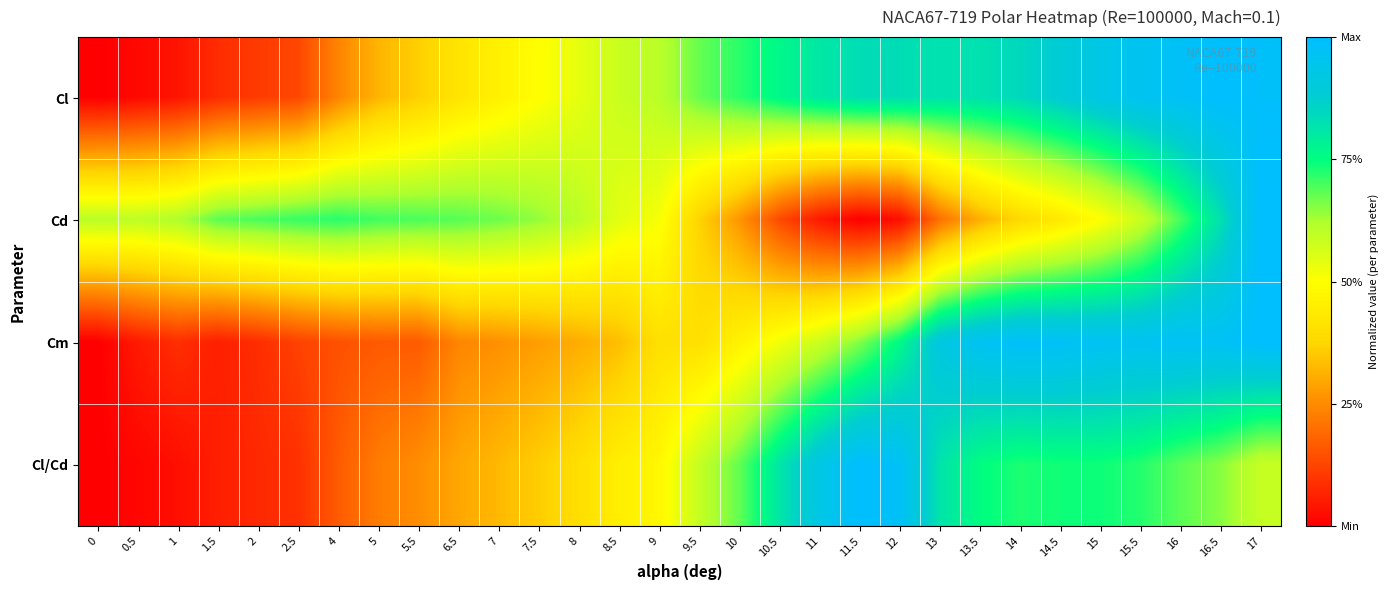

Reading left to right, list all the values displayed in this chart.

Cl: 0=0.0	0.5=0.0	1=0.0	1.5=0.1	2=0.1	2.5=0.1	4=0.2	5=0.3	5.5=0.4	6.5=0.4	7=0.5	7.5=0.5	8=0.5	8.5=0.6	9=0.6	9.5=0.7	10=0.7	10.5=0.8	11=0.8	11.5=0.8	12=0.8	13=0.8	13.5=0.8	14=0.8	14.5=0.9	15=0.9	15.5=1.0	16=1.0	16.5=1.0	17=1.0
Cd: 0=0.6	0.5=0.6	1=0.6	1.5=0.7	2=0.7	2.5=0.7	4=0.7	5=0.7	5.5=0.7	6.5=0.7	7=0.7	7.5=0.6	8=0.6	8.5=0.5	9=0.5	9.5=0.4	10=0.3	10.5=0.1	11=0.0	11.5=0.0	12=0.0	13=0.2	13.5=0.3	14=0.4	14.5=0.4	15=0.5	15.5=0.6	16=0.7	16.5=0.8	17=1.0
Cm: 0=0.0	0.5=0.0	1=0.1	1.5=0.1	2=0.1	2.5=0.1	4=0.1	5=0.2	5.5=0.2	6.5=0.2	7=0.3	7.5=0.3	8=0.3	8.5=0.3	9=0.4	9.5=0.4	10=0.5	10.5=0.5	11=0.6	11.5=0.7	12=0.8	13=0.9	13.5=1.0	14=1.0	14.5=1.0	15=1.0	15.5=1.0	16=1.0	16.5=1.0	17=1.0
Cl/Cd: 0=0.0	0.5=0.0	1=0.0	1.5=0.1	2=0.1	2.5=0.1	4=0.2	5=0.2	5.5=0.3	6.5=0.3	7=0.3	7.5=0.4	8=0.4	8.5=0.5	9=0.5	9.5=0.6	10=0.7	10.5=0.8	11=0.9	11.5=1.0	12=1.0	13=0.8	13.5=0.8	14=0.7	14.5=0.7	15=0.7	15.5=0.7	16=0.7	16.5=0.7	17=0.6